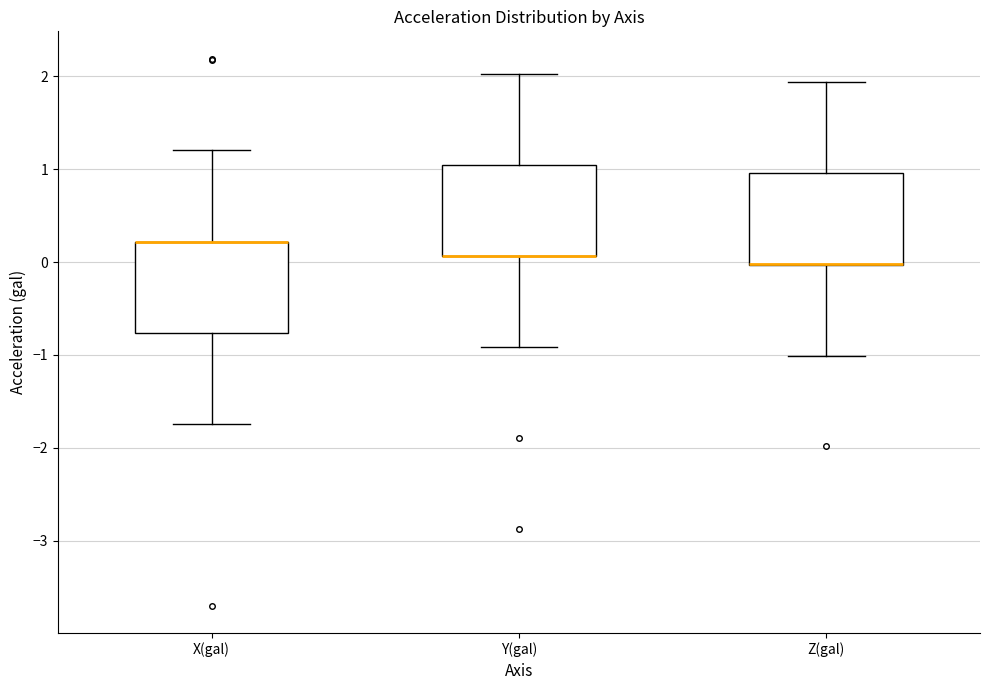

Reading left to right, transcribe this box plot: for each box, give where its median line is, the range the box spans, and where its two whiskers end, as read against the y-axis. The values are not printed on the chart, so give them approximately, as read against the axis.

X(gal): median 0.2 (drawn on the box's upper edge), box -0.8 to 0.2, whiskers -1.7 to 1.2
Y(gal): median 0.1 (drawn on the box's lower edge), box 0.1 to 1.1, whiskers -0.9 to 2.0
Z(gal): median 0.0 (drawn on the box's lower edge), box 0.0 to 1.0, whiskers -1.0 to 1.9